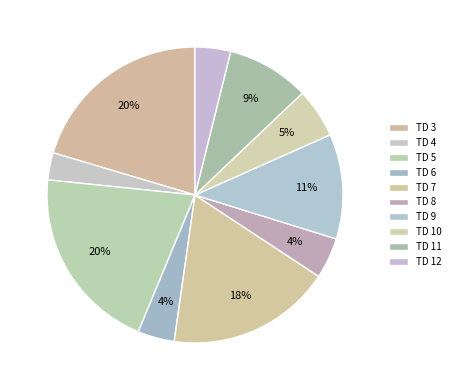

True or false: TD 6 accounts for 9% of the total.

False